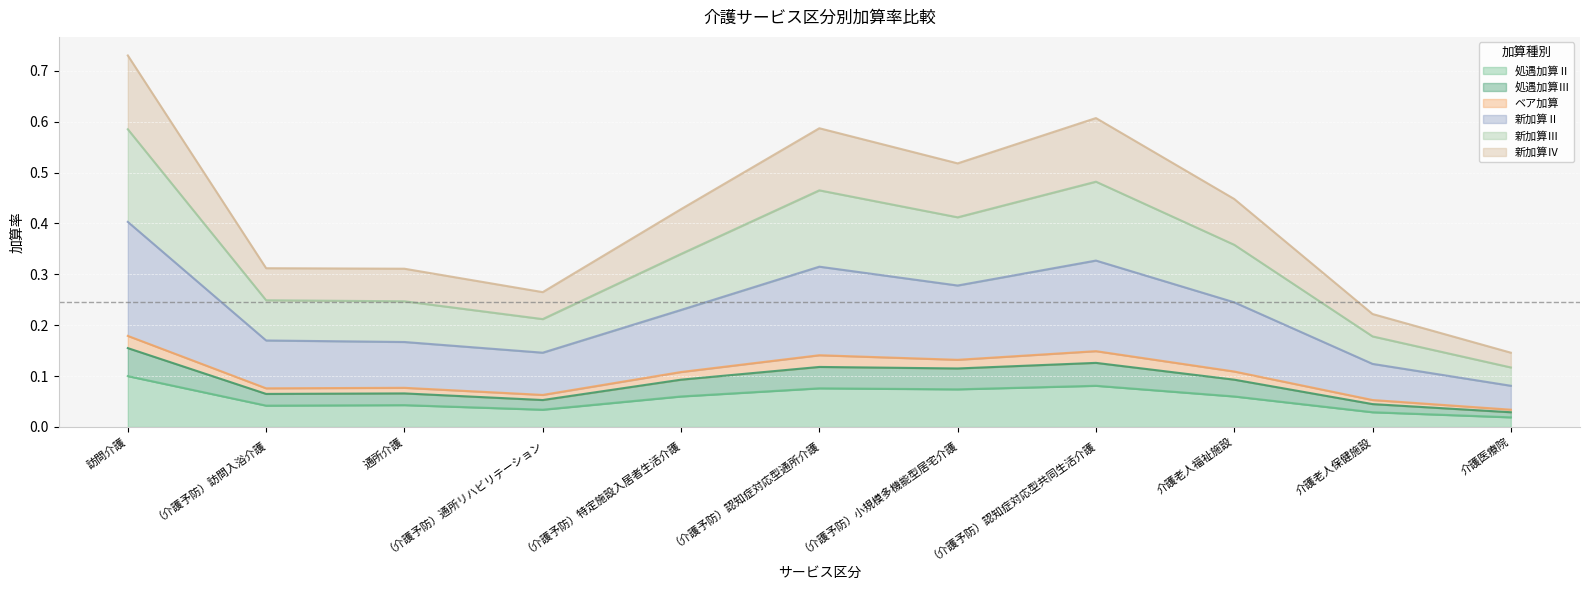

At which category is the sum across all series the highest?

訪問介護